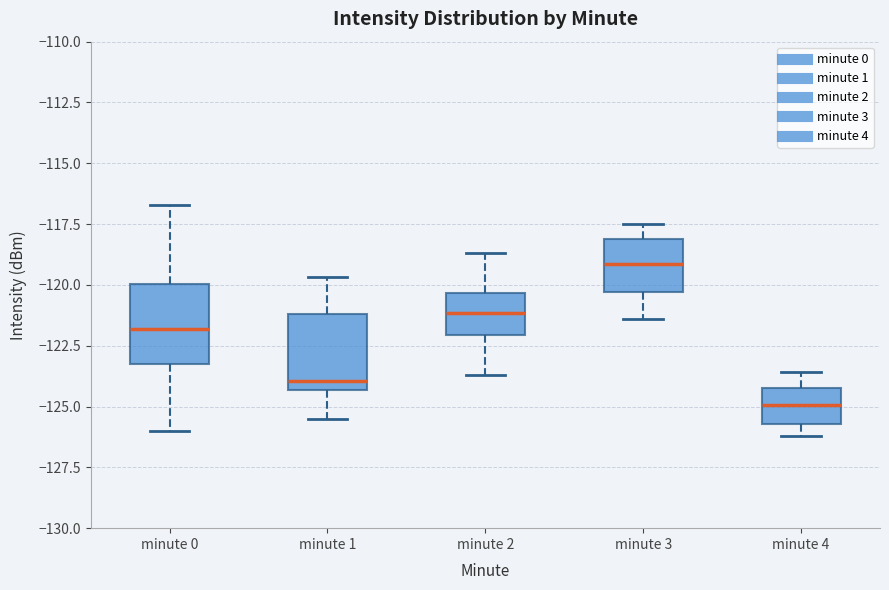

Where does the upper whisker of the box for minute 1 end on the y-axis? The values are not printed on the chart, so give them approximately, as read against the axis.

-119.5